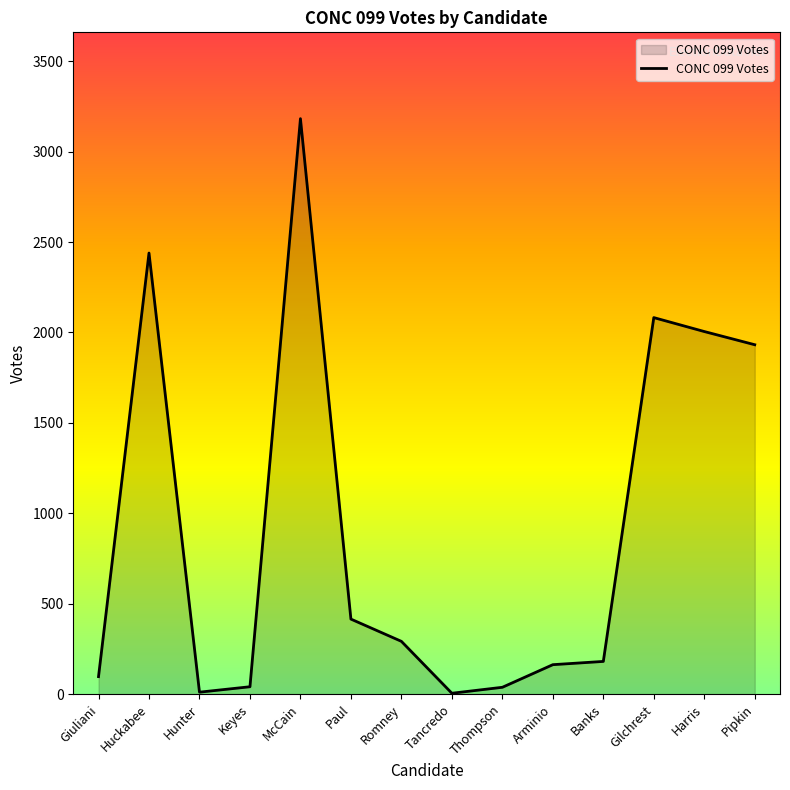

Is it true that the value at McCain is 3182?

True